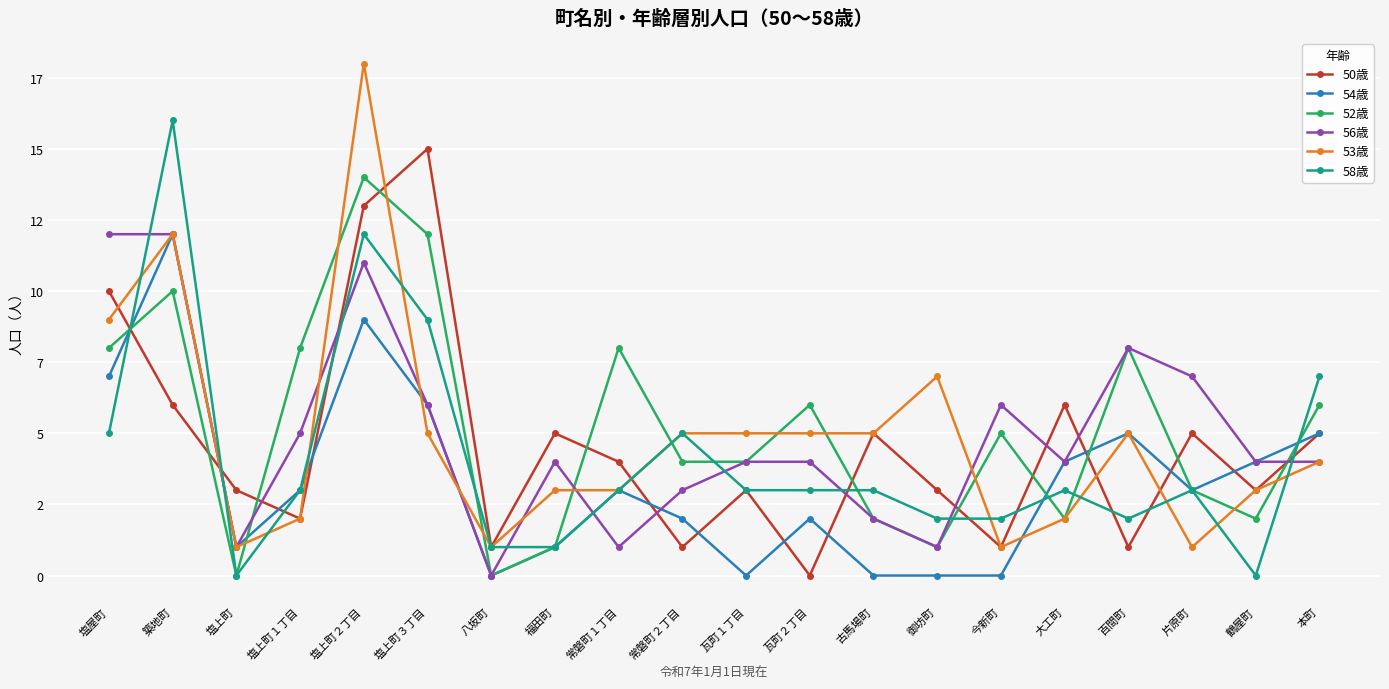

How many categories are shown in the chart?

20